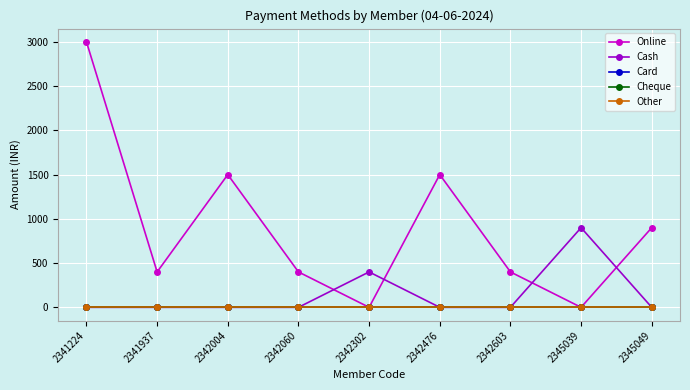

Rank the categories by Other value from highest to lowest.

2341224, 2341937, 2342004, 2342060, 2342302, 2342476, 2342603, 2345039, 2345049